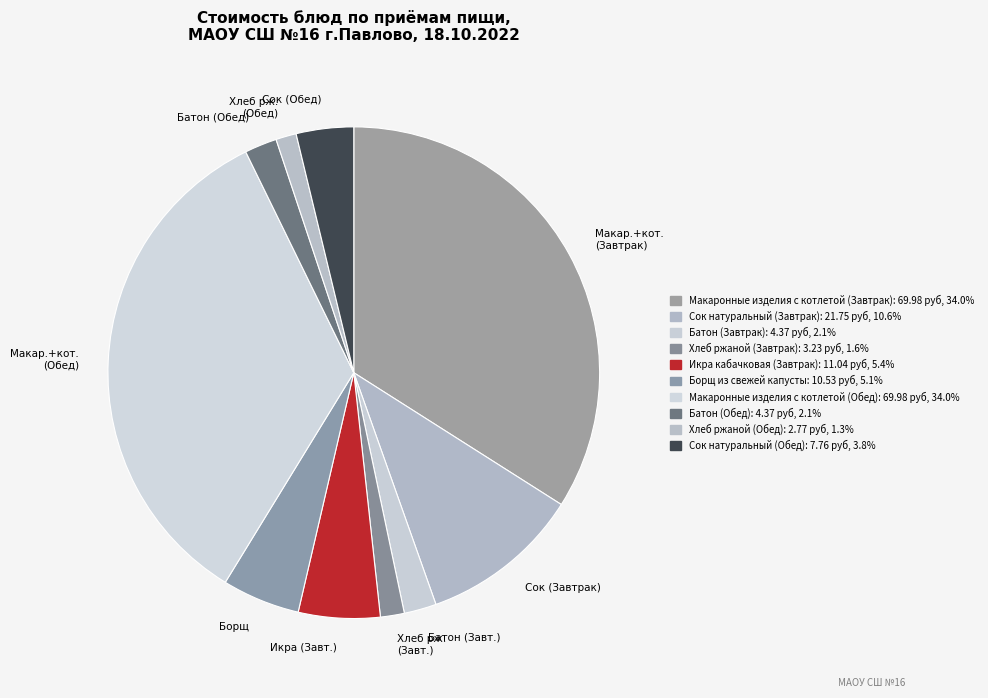

True or false: Хлеб ржаной (Завтрак) accounts for 2% of the total.

True